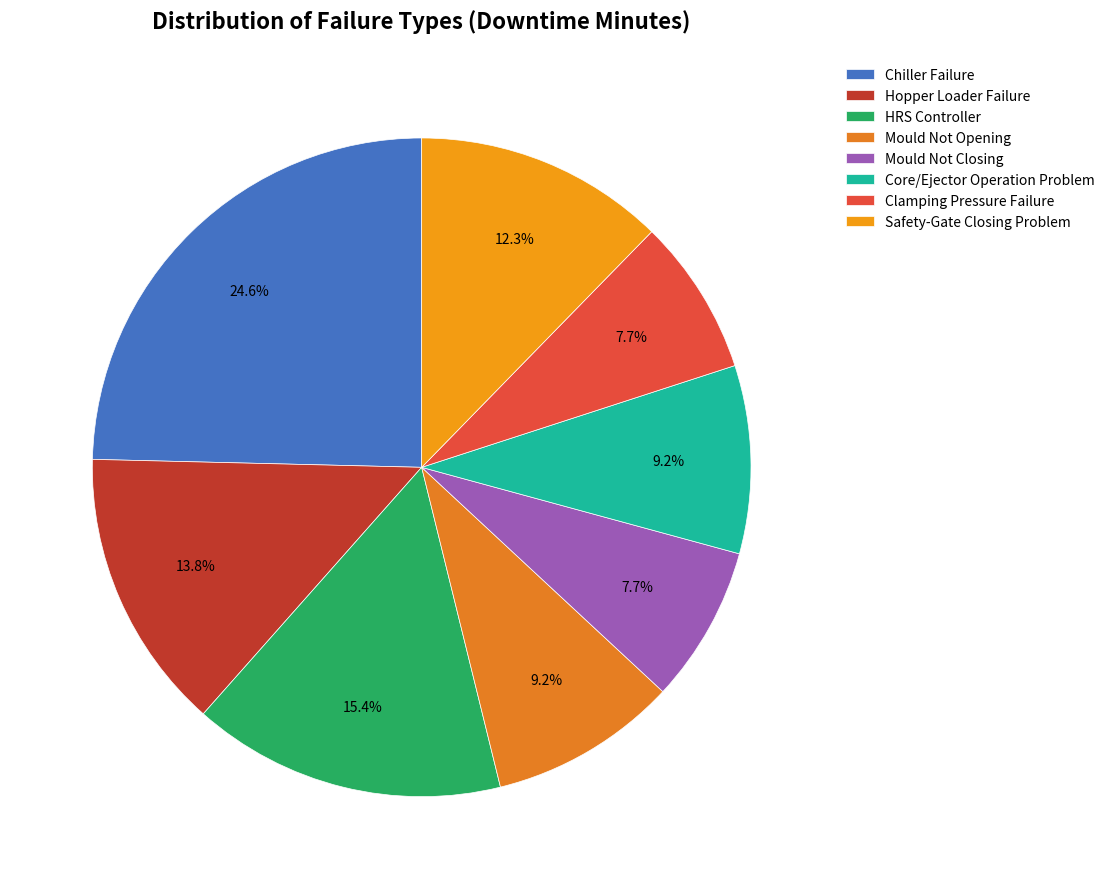

How many segments does this pie chart have?

8